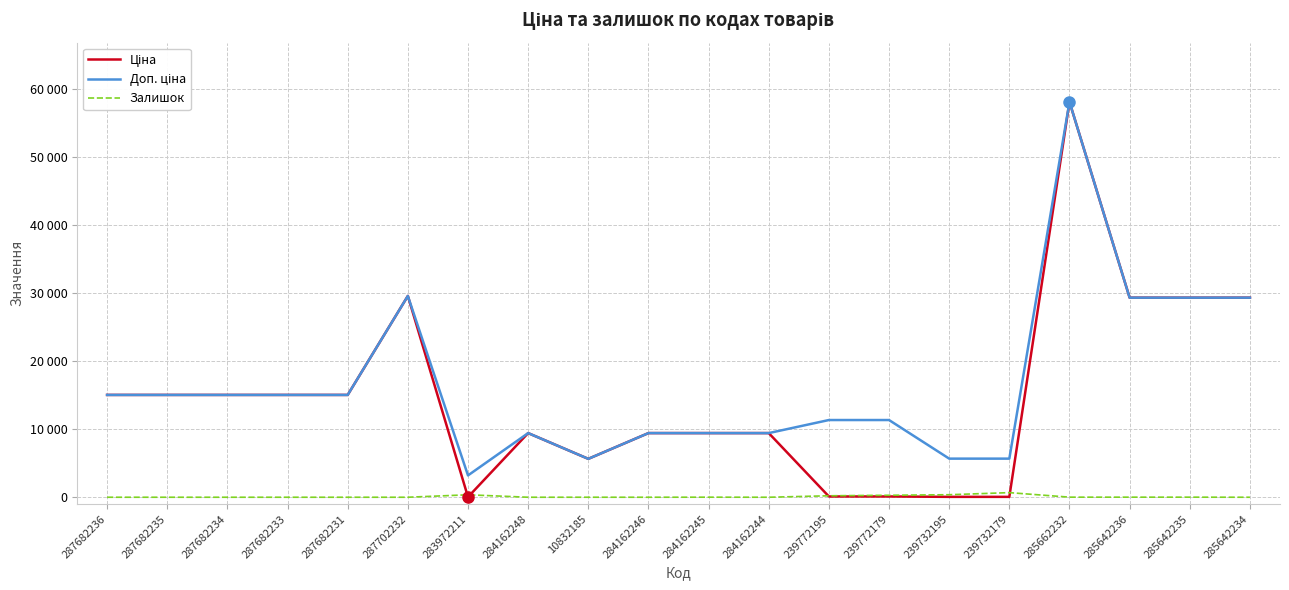

Does the chart display data point markers on the line(s)?

No